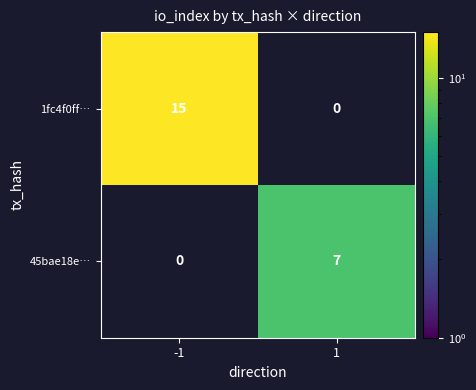

The 1fc4f0ff… series shows 15 at -1. True or false?

True